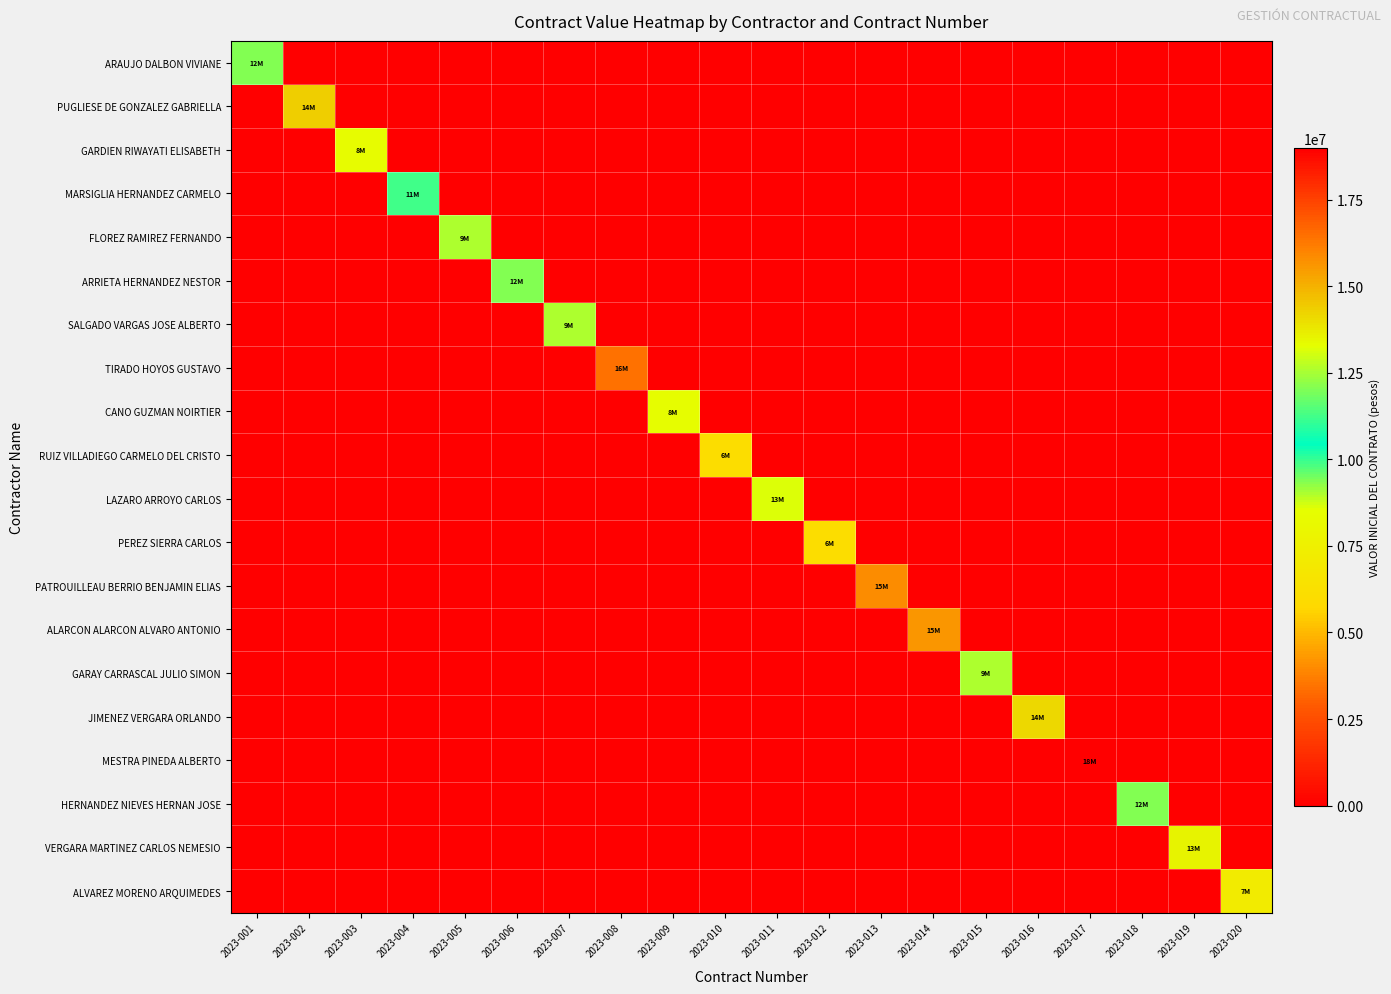

Reading right to left, transcribe all the data shown in this chart.

ARAUJO DALBON VIVIANE: 2023-020=0	2023-019=0	2023-018=0	2023-017=0	2023-016=0	2023-015=0	2023-014=0	2023-013=0	2023-012=0	2023-011=0	2023-010=0	2023-009=0	2023-008=0	2023-007=0	2023-006=0	2023-005=0	2023-004=0	2023-003=0	2023-002=0	2023-001=12060928
PUGLIESE DE GONZALEZ GABRIELLA: 2023-020=0	2023-019=0	2023-018=0	2023-017=0	2023-016=0	2023-015=0	2023-014=0	2023-013=0	2023-012=0	2023-011=0	2023-010=0	2023-009=0	2023-008=0	2023-007=0	2023-006=0	2023-005=0	2023-004=0	2023-003=0	2023-002=14322352	2023-001=0
GARDIEN RIWAYATI ELISABETH: 2023-020=0	2023-019=0	2023-018=0	2023-017=0	2023-016=0	2023-015=0	2023-014=0	2023-013=0	2023-012=0	2023-011=0	2023-010=0	2023-009=0	2023-008=0	2023-007=0	2023-006=0	2023-005=0	2023-004=0	2023-003=8310708	2023-002=0	2023-001=0
MARSIGLIA HERNANDEZ CARMELO: 2023-020=0	2023-019=0	2023-018=0	2023-017=0	2023-016=0	2023-015=0	2023-014=0	2023-013=0	2023-012=0	2023-011=0	2023-010=0	2023-009=0	2023-008=0	2023-007=0	2023-006=0	2023-005=0	2023-004=11241312	2023-003=0	2023-002=0	2023-001=0
FLOREZ RAMIREZ FERNANDO: 2023-020=0	2023-019=0	2023-018=0	2023-017=0	2023-016=0	2023-015=0	2023-014=0	2023-013=0	2023-012=0	2023-011=0	2023-010=0	2023-009=0	2023-008=0	2023-007=0	2023-006=0	2023-005=9045696	2023-004=0	2023-003=0	2023-002=0	2023-001=0
ARRIETA HERNANDEZ NESTOR: 2023-020=0	2023-019=0	2023-018=0	2023-017=0	2023-016=0	2023-015=0	2023-014=0	2023-013=0	2023-012=0	2023-011=0	2023-010=0	2023-009=0	2023-008=0	2023-007=0	2023-006=12060928	2023-005=0	2023-004=0	2023-003=0	2023-002=0	2023-001=0
SALGADO VARGAS JOSE ALBERTO: 2023-020=0	2023-019=0	2023-018=0	2023-017=0	2023-016=0	2023-015=0	2023-014=0	2023-013=0	2023-012=0	2023-011=0	2023-010=0	2023-009=0	2023-008=0	2023-007=9045696	2023-006=0	2023-005=0	2023-004=0	2023-003=0	2023-002=0	2023-001=0
TIRADO HOYOS GUSTAVO: 2023-020=0	2023-019=0	2023-018=0	2023-017=0	2023-016=0	2023-015=0	2023-014=0	2023-013=0	2023-012=0	2023-011=0	2023-010=0	2023-009=0	2023-008=16438544	2023-007=0	2023-006=0	2023-005=0	2023-004=0	2023-003=0	2023-002=0	2023-001=0
CANO GUZMAN NOIRTIER: 2023-020=0	2023-019=0	2023-018=0	2023-017=0	2023-016=0	2023-015=0	2023-014=0	2023-013=0	2023-012=0	2023-011=0	2023-010=0	2023-009=8442624	2023-008=0	2023-007=0	2023-006=0	2023-005=0	2023-004=0	2023-003=0	2023-002=0	2023-001=0
RUIZ VILLADIEGO CARMELO DEL CRISTO: 2023-020=0	2023-019=0	2023-018=0	2023-017=0	2023-016=0	2023-015=0	2023-014=0	2023-013=0	2023-012=0	2023-011=0	2023-010=6030464	2023-009=0	2023-008=0	2023-007=0	2023-006=0	2023-005=0	2023-004=0	2023-003=0	2023-002=0	2023-001=0
LAZARO ARROYO CARLOS: 2023-020=0	2023-019=0	2023-018=0	2023-017=0	2023-016=0	2023-015=0	2023-014=0	2023-013=0	2023-012=0	2023-011=13134736	2023-010=0	2023-009=0	2023-008=0	2023-007=0	2023-006=0	2023-005=0	2023-004=0	2023-003=0	2023-002=0	2023-001=0
PEREZ SIERRA CARLOS: 2023-020=0	2023-019=0	2023-018=0	2023-017=0	2023-016=0	2023-015=0	2023-014=0	2023-013=0	2023-012=6030464	2023-011=0	2023-010=0	2023-009=0	2023-008=0	2023-007=0	2023-006=0	2023-005=0	2023-004=0	2023-003=0	2023-002=0	2023-001=0
PATROUILLEAU BERRIO BENJAMIN ELIAS: 2023-020=0	2023-019=0	2023-018=0	2023-017=0	2023-016=0	2023-015=0	2023-014=0	2023-013=15829920	2023-012=0	2023-011=0	2023-010=0	2023-009=0	2023-008=0	2023-007=0	2023-006=0	2023-005=0	2023-004=0	2023-003=0	2023-002=0	2023-001=0
ALARCON ALARCON ALVARO ANTONIO: 2023-020=0	2023-019=0	2023-018=0	2023-017=0	2023-016=0	2023-015=0	2023-014=15652352	2023-013=0	2023-012=0	2023-011=0	2023-010=0	2023-009=0	2023-008=0	2023-007=0	2023-006=0	2023-005=0	2023-004=0	2023-003=0	2023-002=0	2023-001=0
GARAY CARRASCAL JULIO SIMON: 2023-020=0	2023-019=0	2023-018=0	2023-017=0	2023-016=0	2023-015=9045696	2023-014=0	2023-013=0	2023-012=0	2023-011=0	2023-010=0	2023-009=0	2023-008=0	2023-007=0	2023-006=0	2023-005=0	2023-004=0	2023-003=0	2023-002=0	2023-001=0
JIMENEZ VERGARA ORLANDO: 2023-020=0	2023-019=0	2023-018=0	2023-017=0	2023-016=14144736	2023-015=0	2023-014=0	2023-013=0	2023-012=0	2023-011=0	2023-010=0	2023-009=0	2023-008=0	2023-007=0	2023-006=0	2023-005=0	2023-004=0	2023-003=0	2023-002=0	2023-001=0
MESTRA PINEDA ALBERTO: 2023-020=0	2023-019=0	2023-018=0	2023-017=18995904	2023-016=0	2023-015=0	2023-014=0	2023-013=0	2023-012=0	2023-011=0	2023-010=0	2023-009=0	2023-008=0	2023-007=0	2023-006=0	2023-005=0	2023-004=0	2023-003=0	2023-002=0	2023-001=0
HERNANDEZ NIEVES HERNAN JOSE: 2023-020=0	2023-019=0	2023-018=12067120	2023-017=0	2023-016=0	2023-015=0	2023-014=0	2023-013=0	2023-012=0	2023-011=0	2023-010=0	2023-009=0	2023-008=0	2023-007=0	2023-006=0	2023-005=0	2023-004=0	2023-003=0	2023-002=0	2023-001=0
VERGARA MARTINEZ CARLOS NEMESIO: 2023-020=0	2023-019=13568544	2023-018=0	2023-017=0	2023-016=0	2023-015=0	2023-014=0	2023-013=0	2023-012=0	2023-011=0	2023-010=0	2023-009=0	2023-008=0	2023-007=0	2023-006=0	2023-005=0	2023-004=0	2023-003=0	2023-002=0	2023-001=0
ALVAREZ MORENO ARQUIMEDES: 2023-020=7104272	2023-019=0	2023-018=0	2023-017=0	2023-016=0	2023-015=0	2023-014=0	2023-013=0	2023-012=0	2023-011=0	2023-010=0	2023-009=0	2023-008=0	2023-007=0	2023-006=0	2023-005=0	2023-004=0	2023-003=0	2023-002=0	2023-001=0